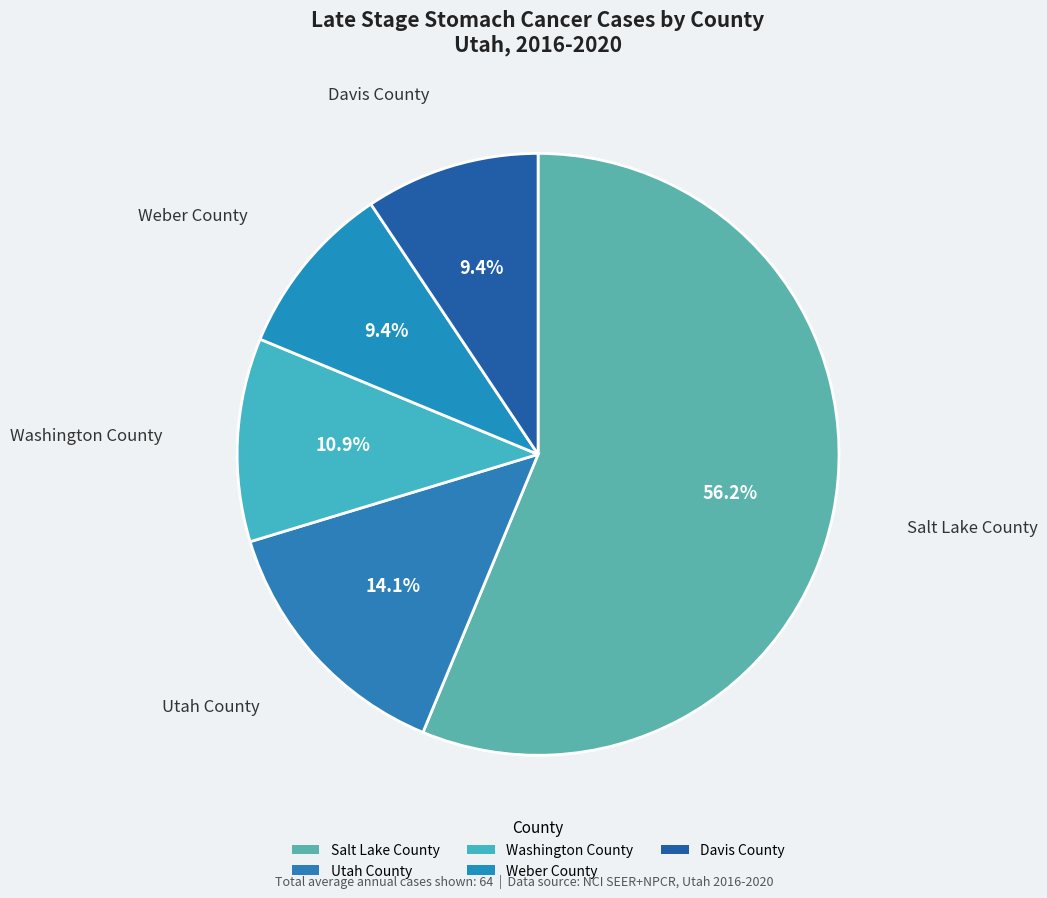

What percentage is the Weber County slice, to the nearest percent?

9%